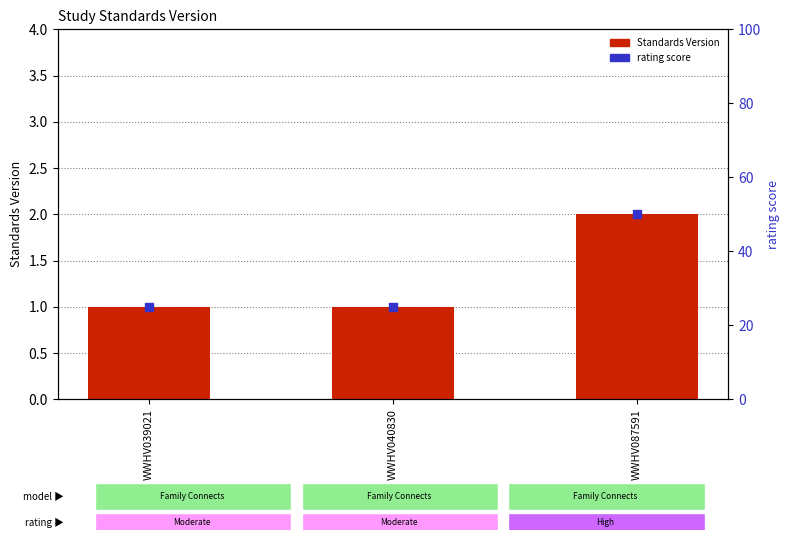

Which series contains the lowest Y value?

Standards Version